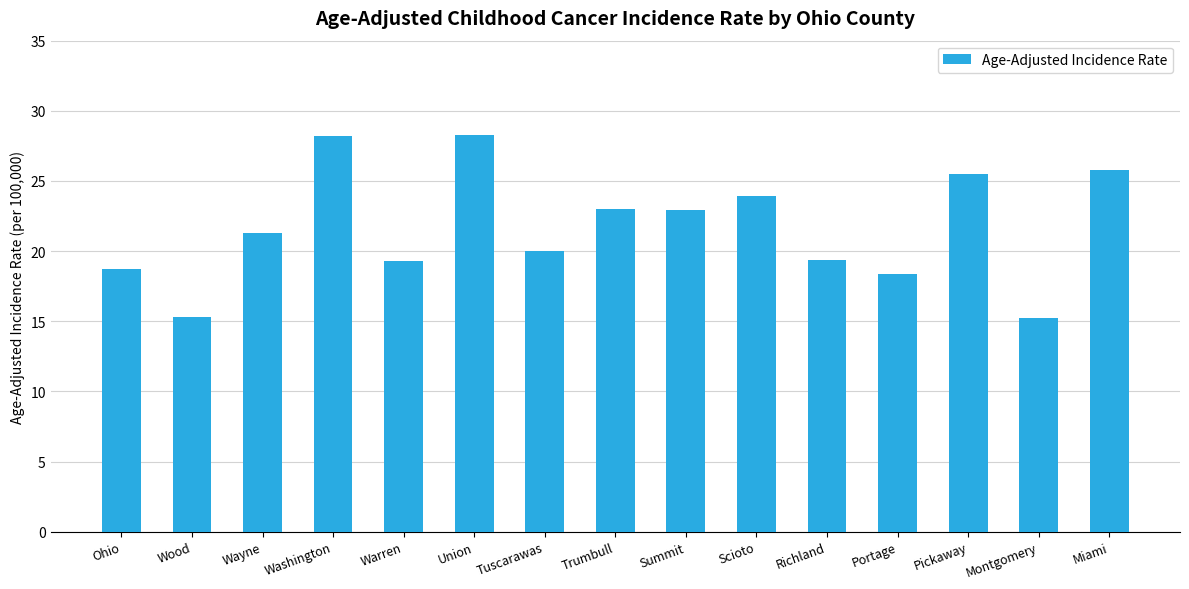

Is it true that the value at Trumbull is 23.0?

True